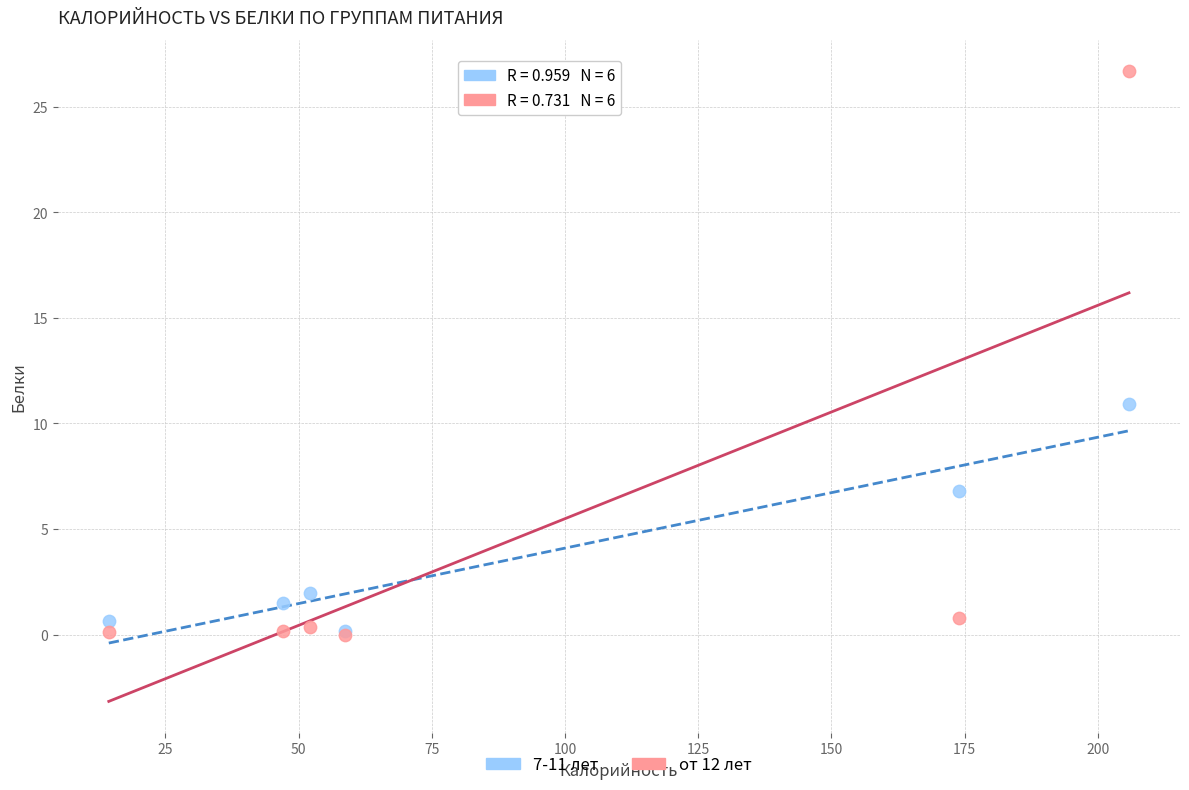

Which series reaches the maximum Y coordinate?

от 12 лет